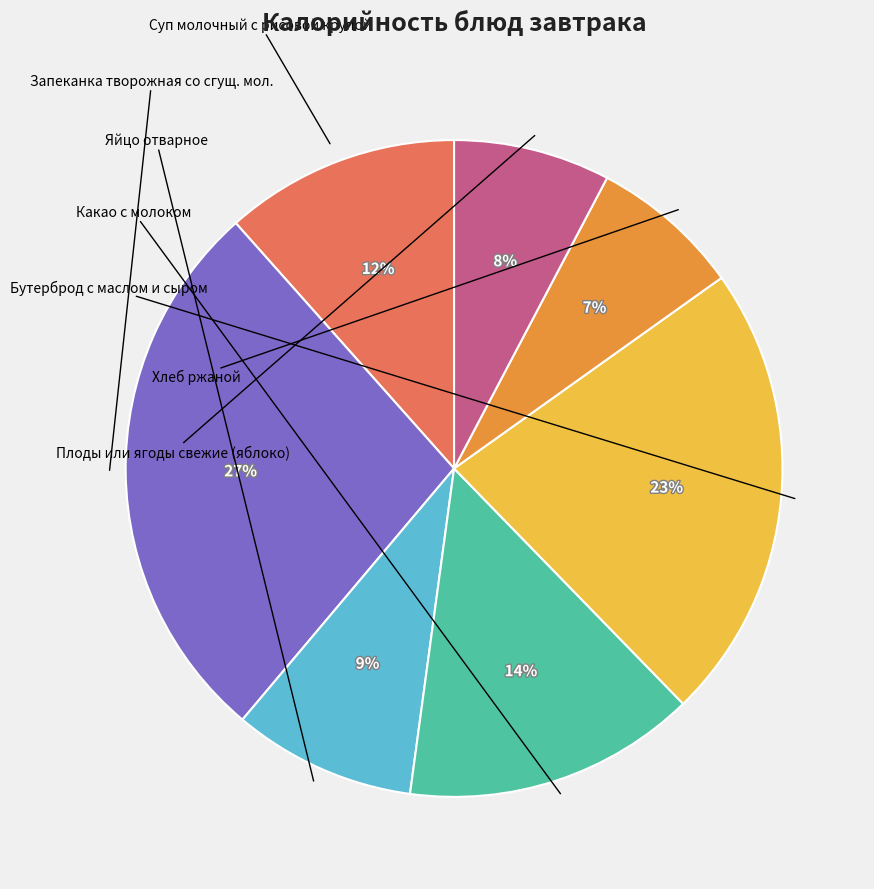

Is there any slice that represents more than half of the pie?

No